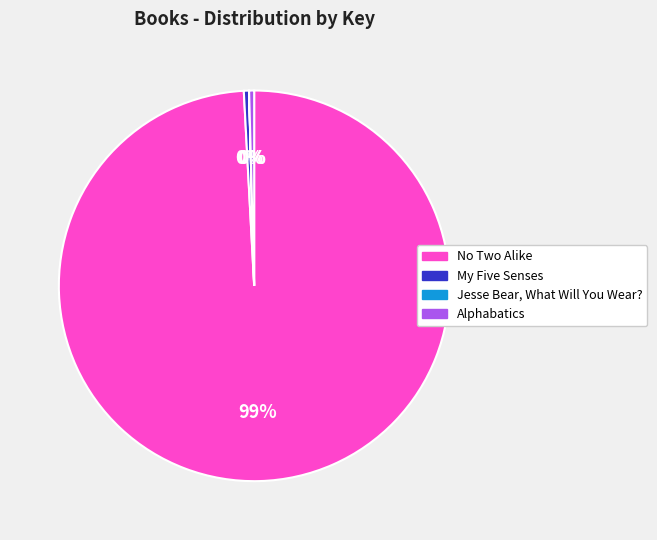

Which slice is the largest?

No Two Alike